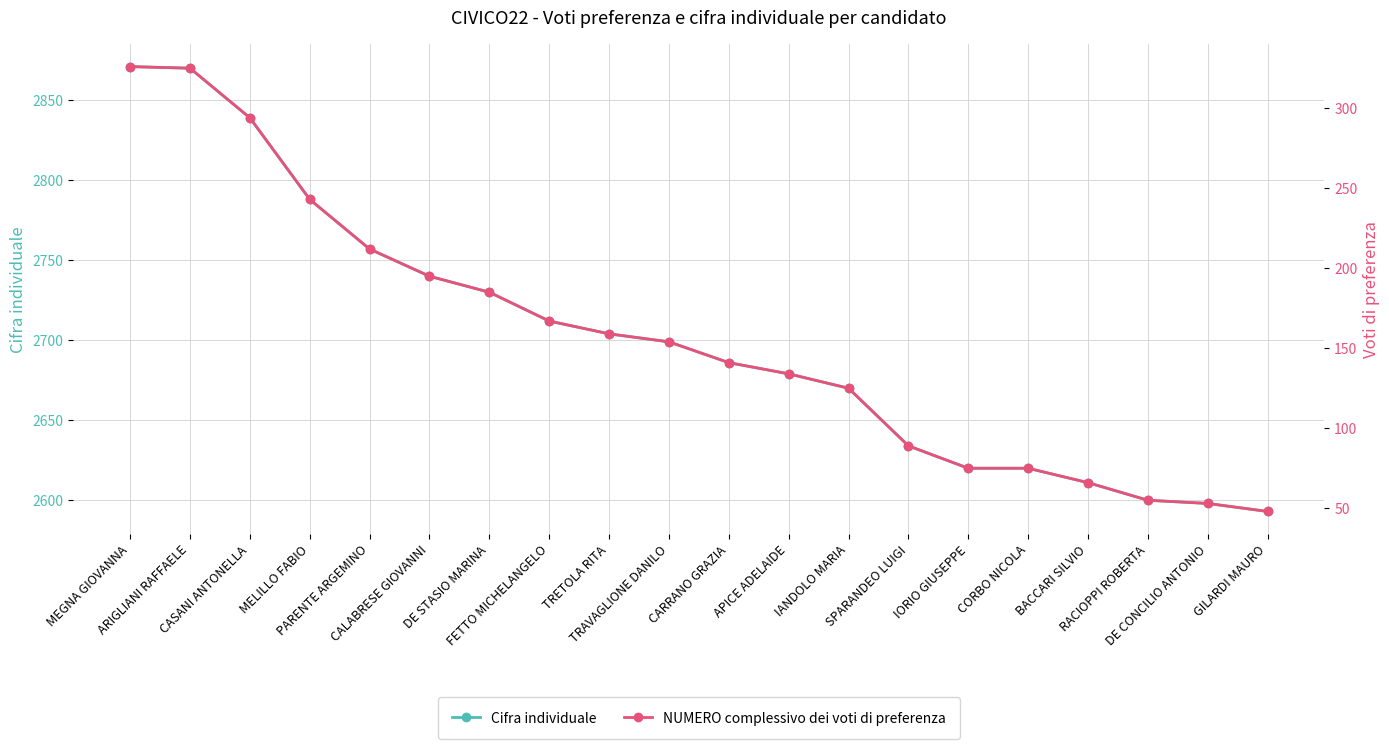

What are all the series names shown in the legend?

Cifra individuale, NUMERO complessivo dei voti di preferenza